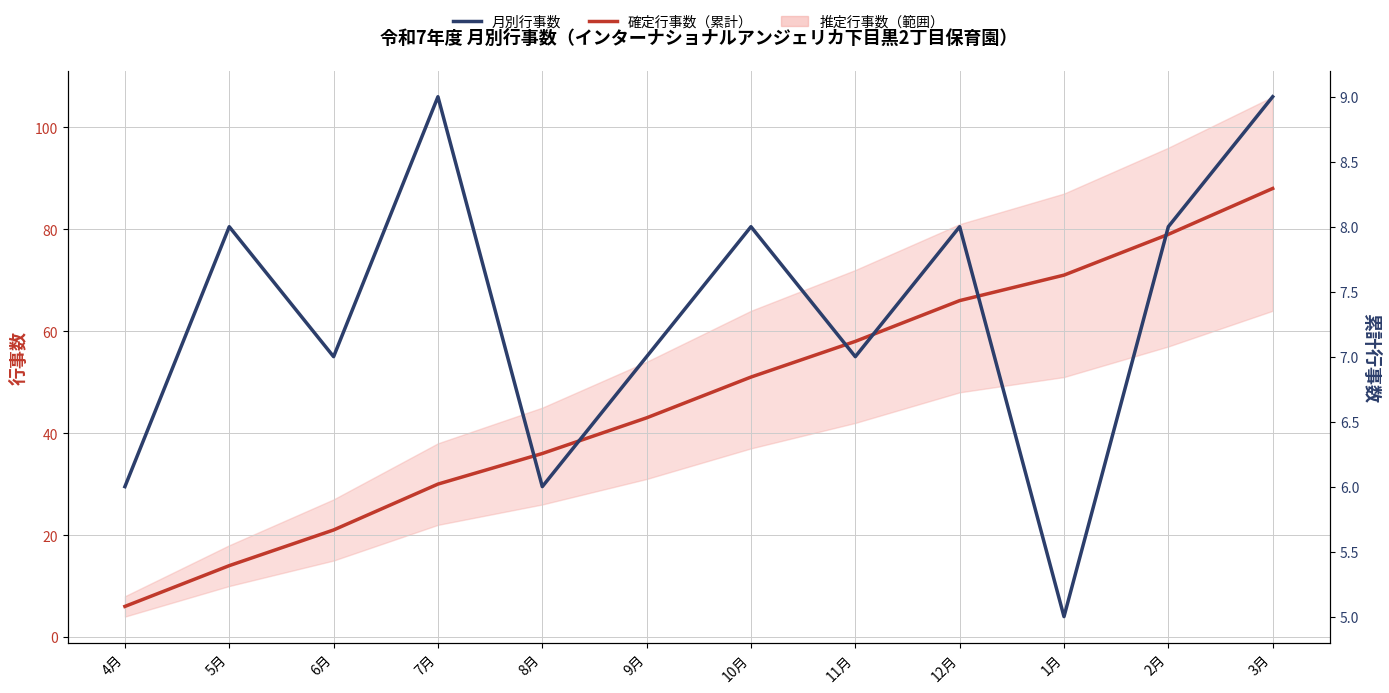

What is the maximum value for 確定行事数（累計）?

88